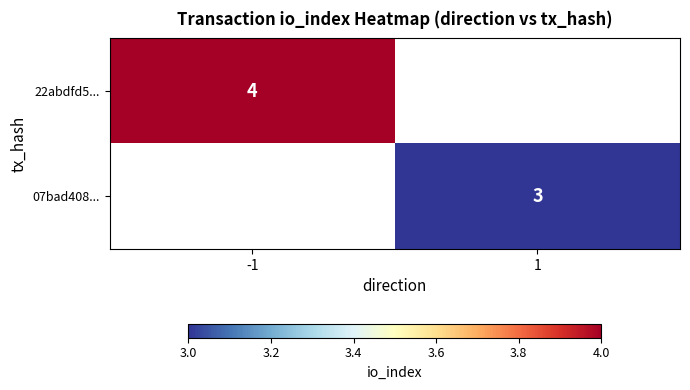

True or false: 07bad408... has a value of 1 at 1.

False